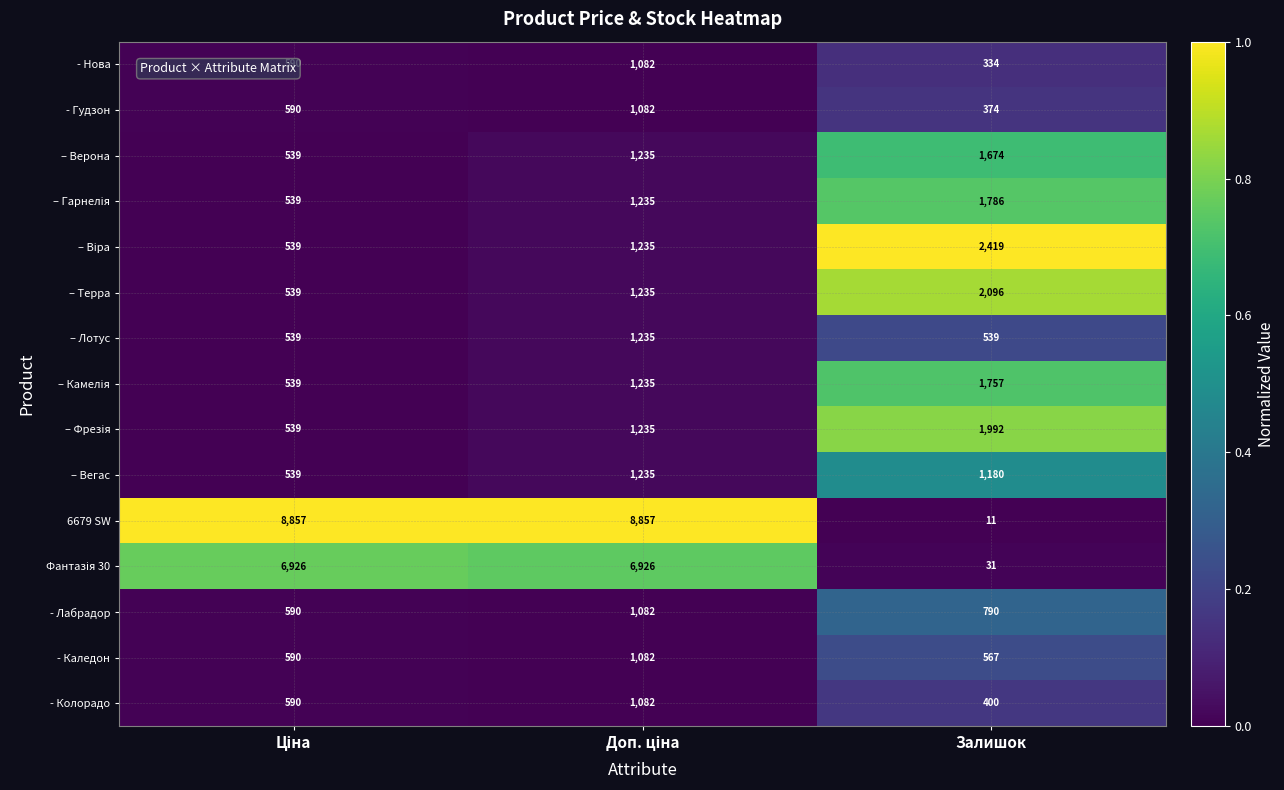

What is the sum of all - Нова values?

2006